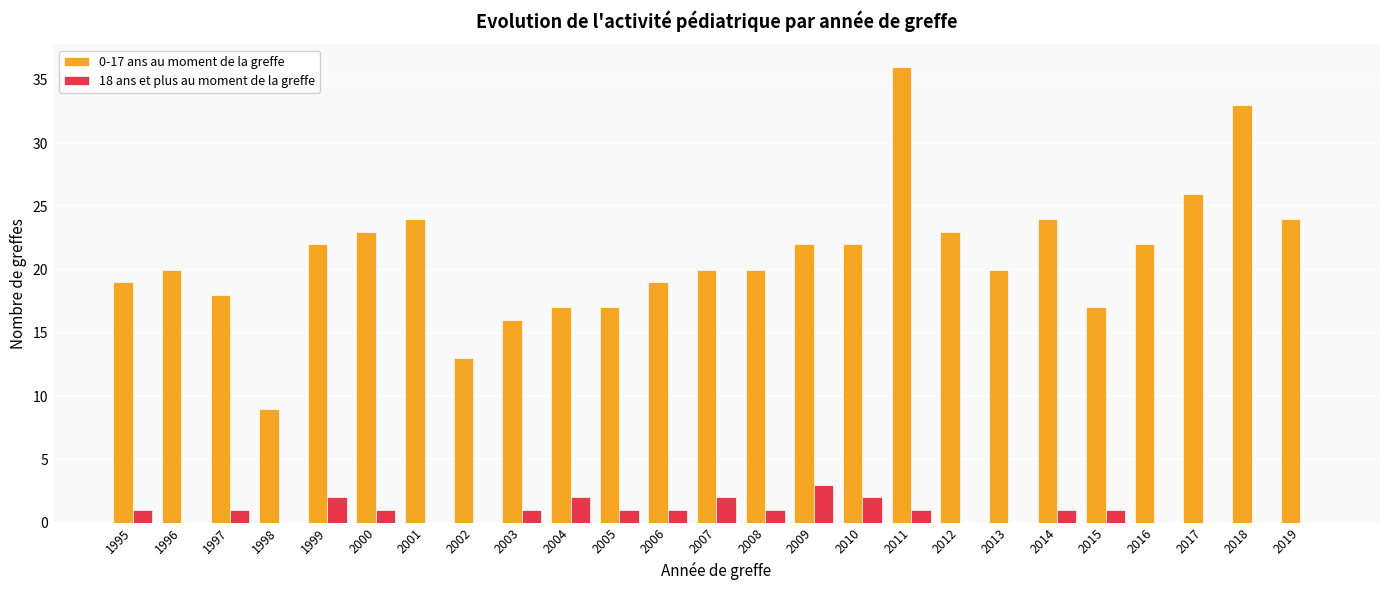

The value of 0-17 ans au moment de la greffe at 2002 is 13. True or false?

True